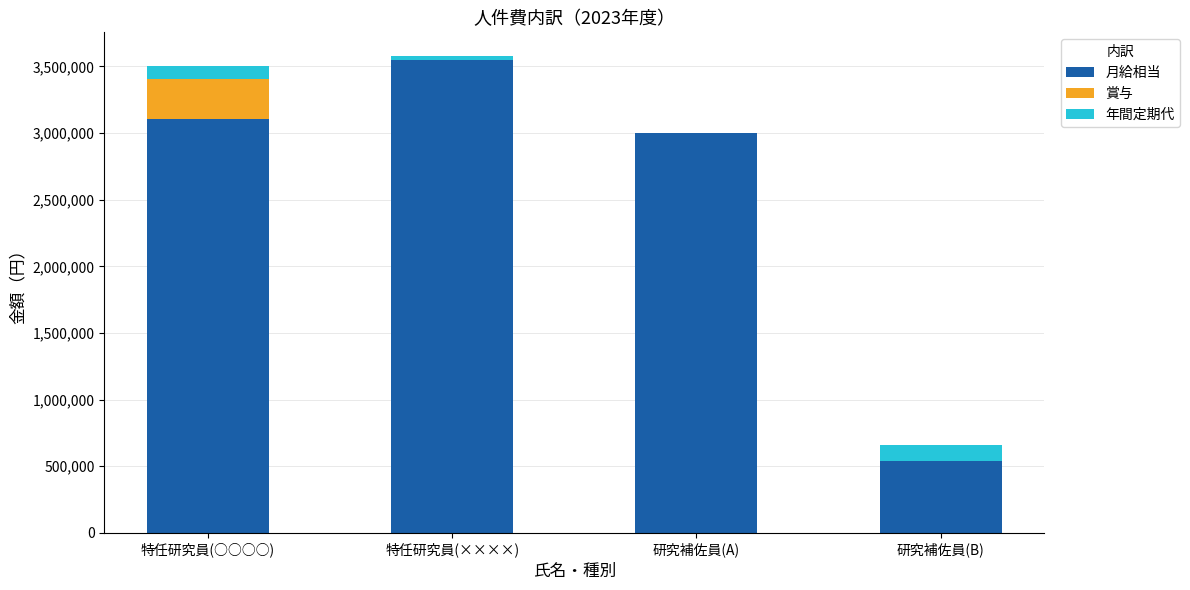

True or false: 月給相当 has a value of 2044044 at 研究補佐員(A).

False